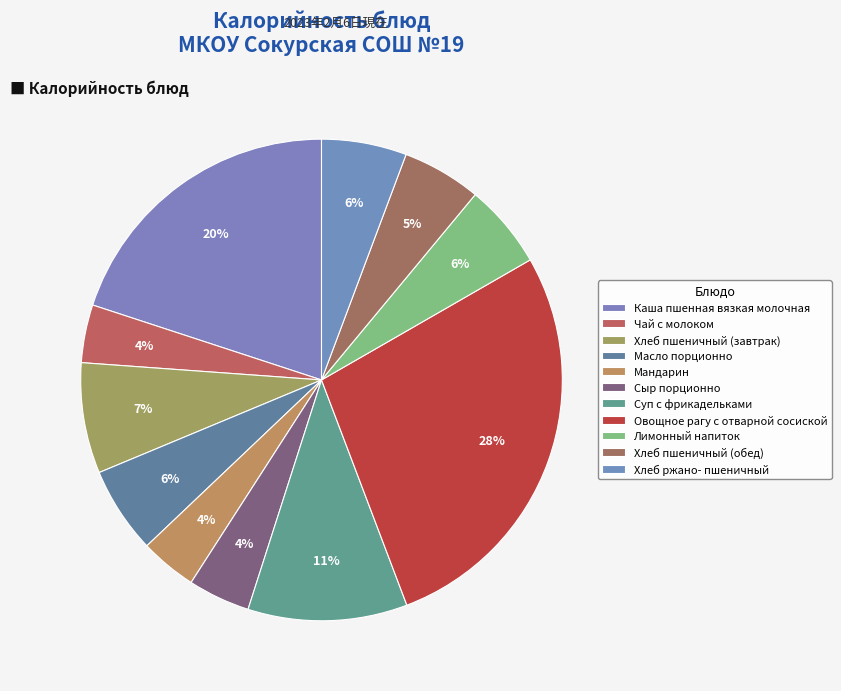

To the nearest percent, what is the difference between the Чай с молоком and Лимонный напиток slice percentages?

2%